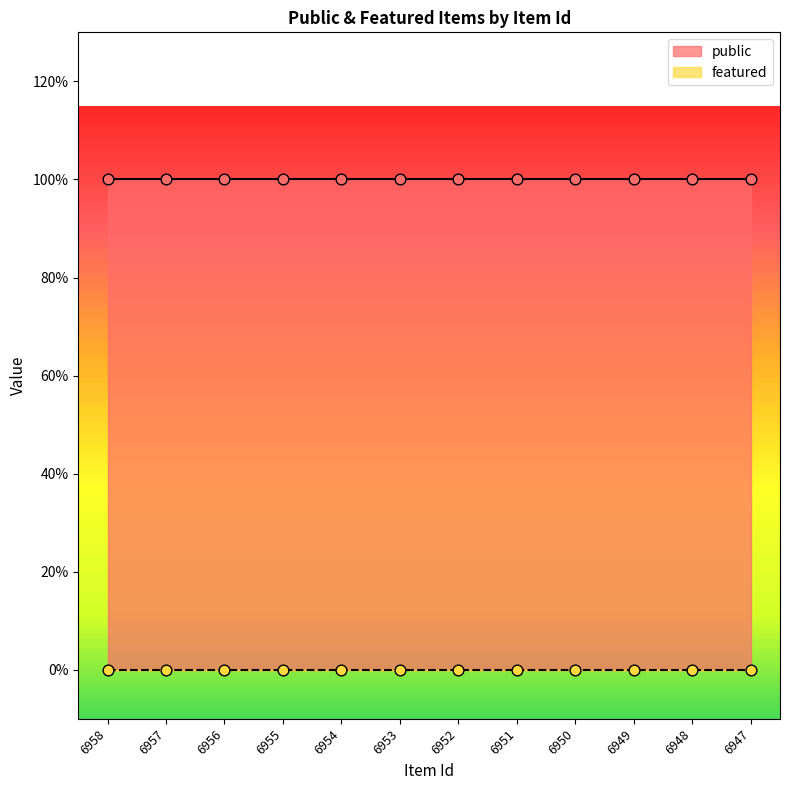

At how many categories does at least one series exceed 0?

12